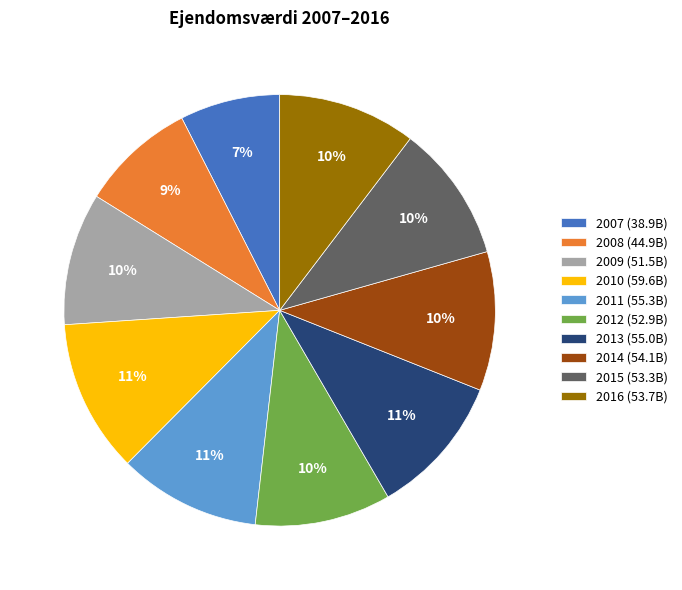

Do 2011 (55.3B) and 2013 (55.0B) together represent more than half of the pie?

No